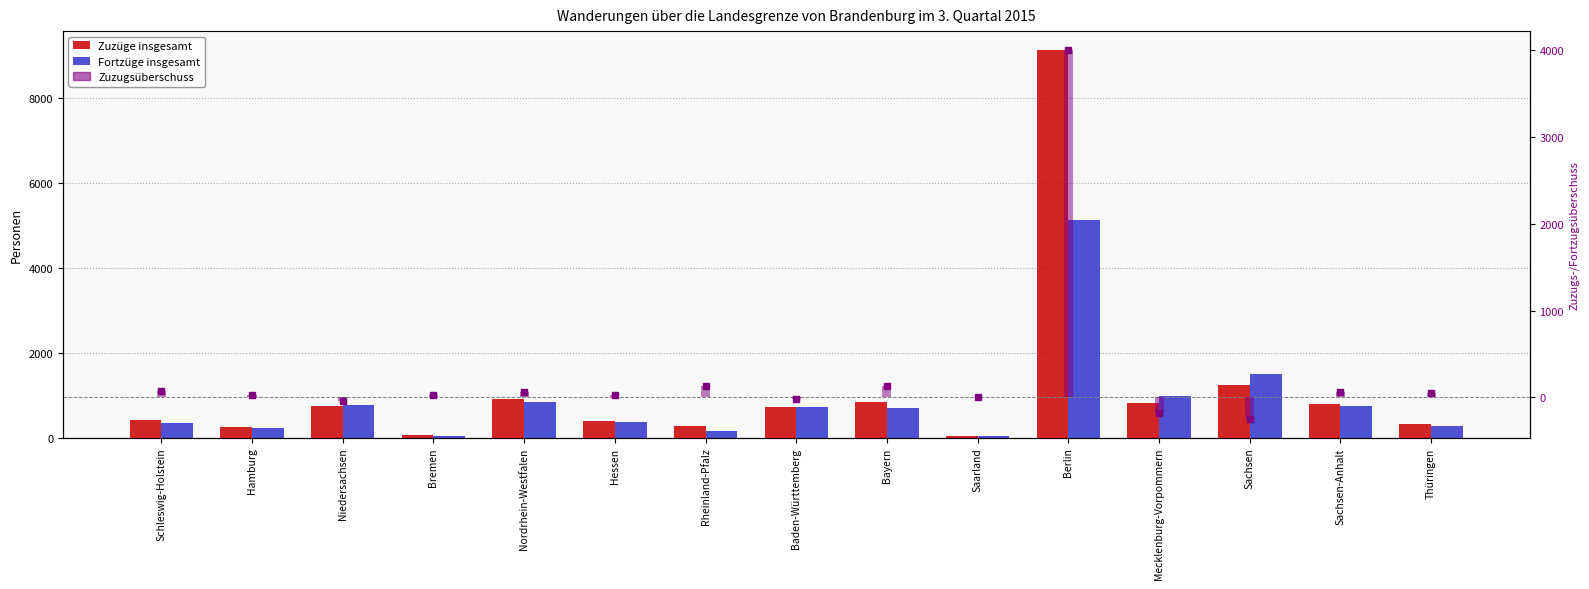

List the series in order of their peak value, highest first.

Zuzüge insgesamt, Fortzüge insgesamt, Zuzugsüberschuss, Zuzugsüberschuss bar